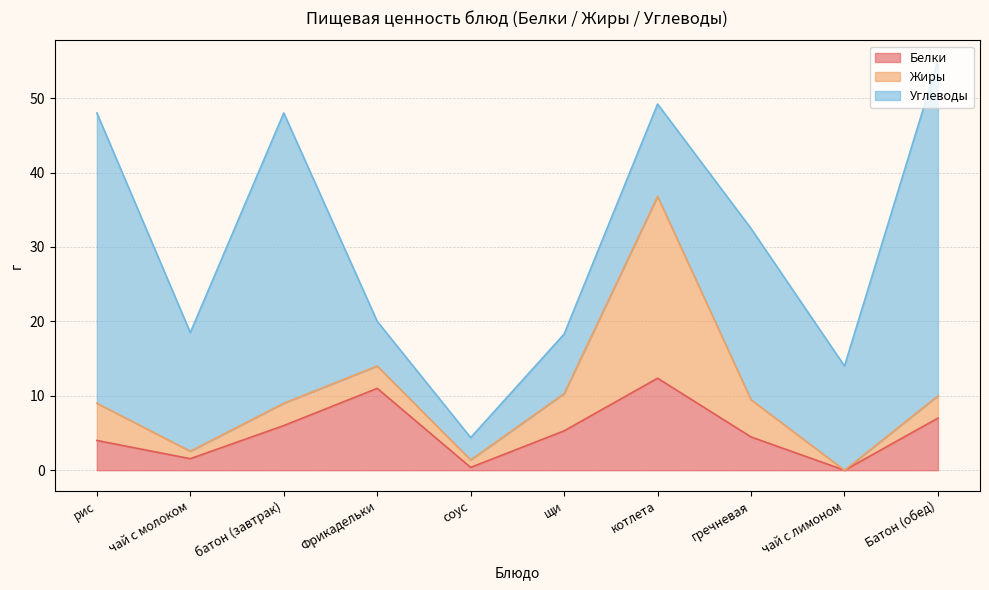

Reading left to right, transcribe all the data shown in this chart.

Белки: 4.0	1.6	6.0	11.0	0.4	5.3	12.4	4.5	0.0	7.0
Жиры: 5.0	1.0	3.0	3.0	1.0	5.0	24.4	5.0	0.0	3.0
Углеводы: 39.0	15.9	39.0	6.0	3.0	8.0	12.4	23.0	14.0	45.0